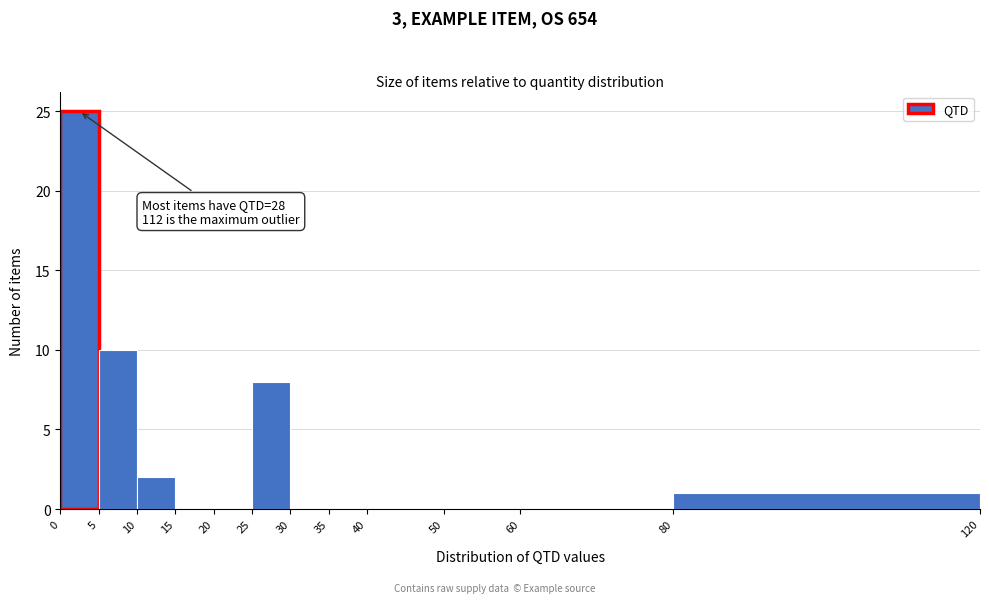

Over which range of the x-axis is the bar tallest?

0 to 5